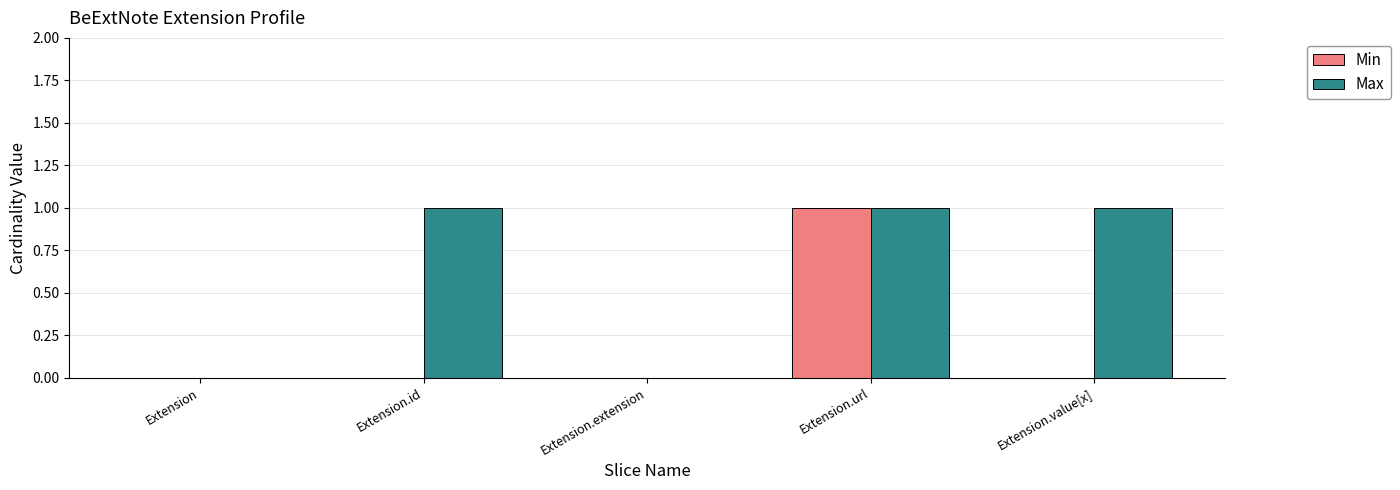

Is the value of Max at Extension.value[x] greater than the value of Min at Extension?

Yes